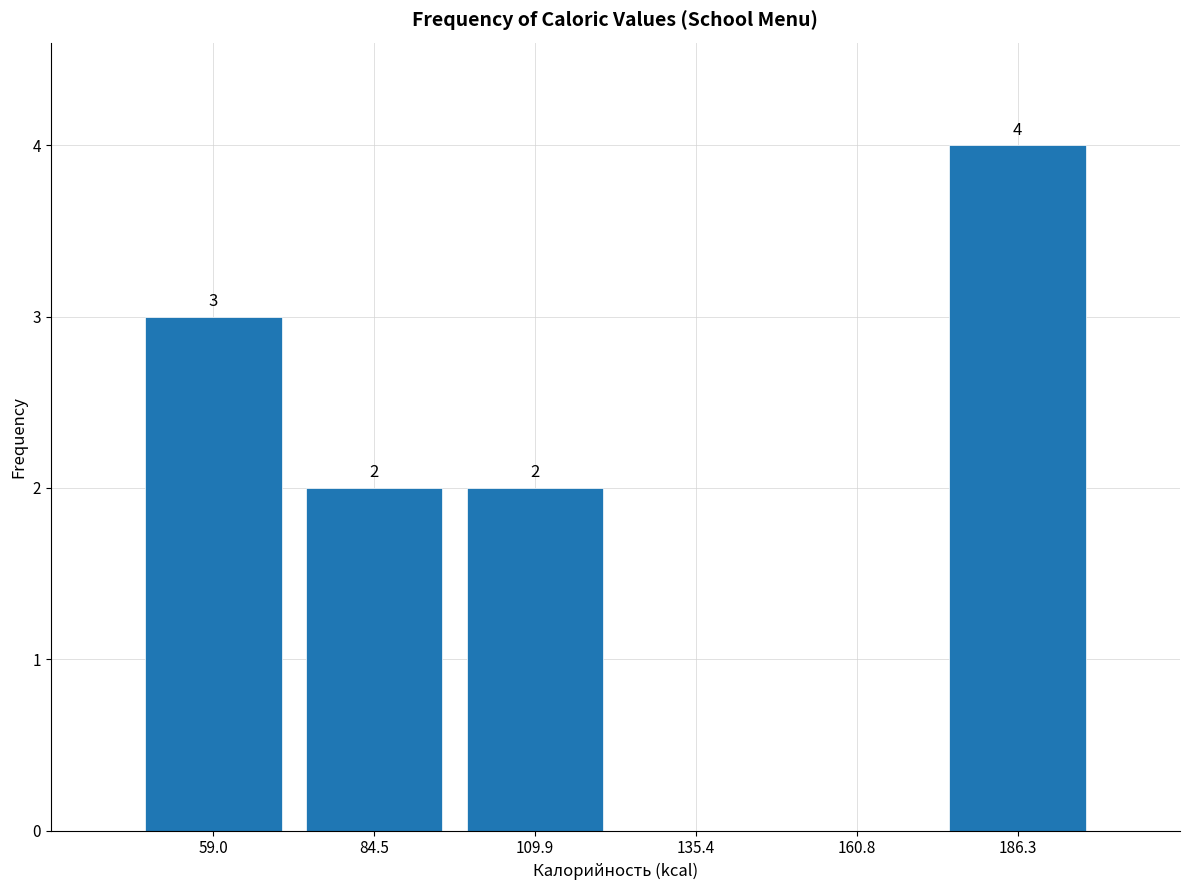

Which range on the x-axis has the tallest bar?

175 to 200